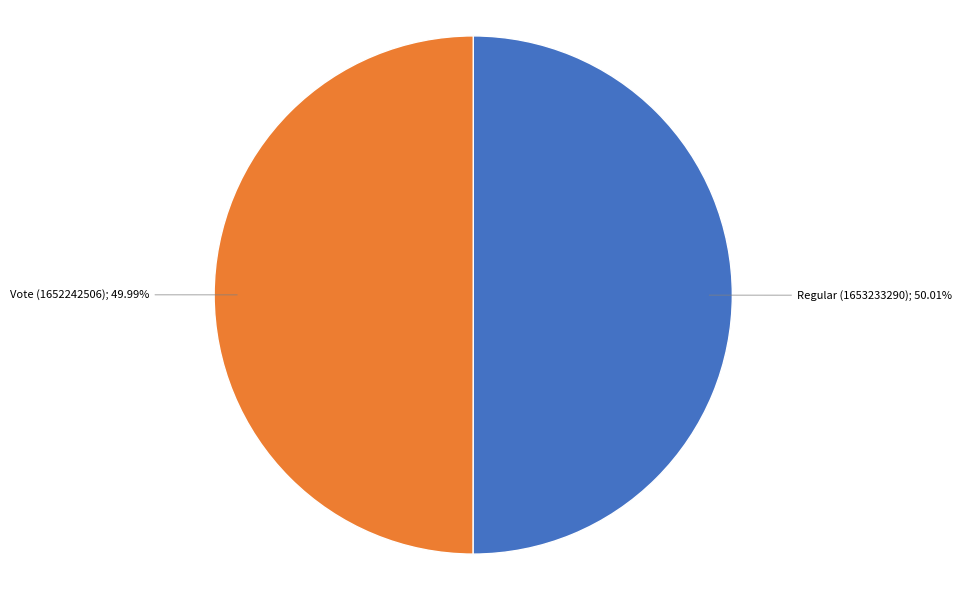

Which slice is the largest?

Regular (1653233290)